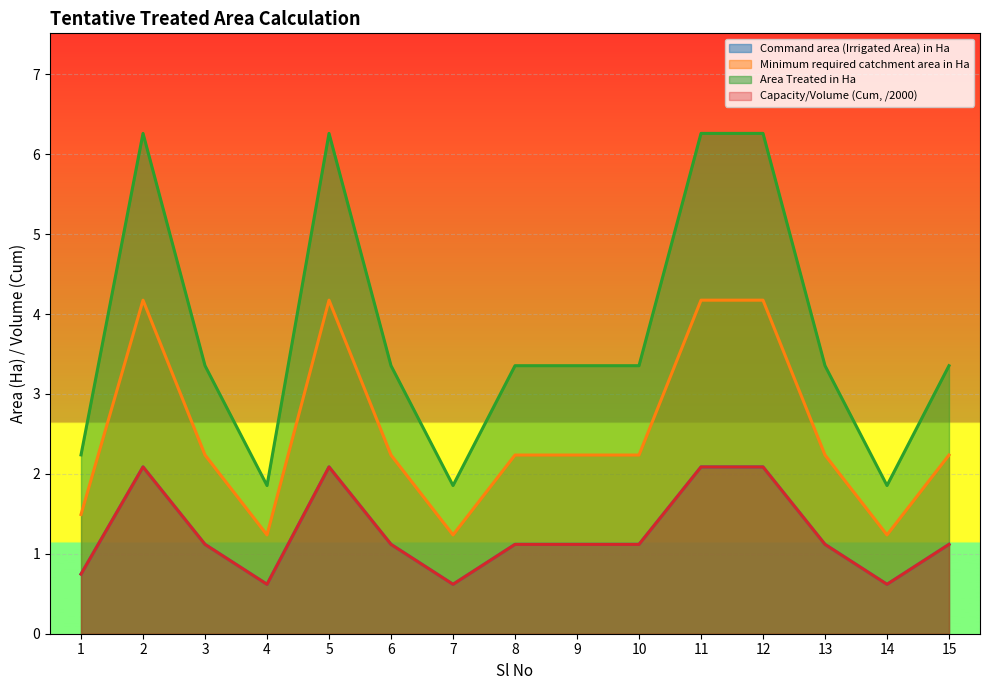

Where does the Command area (Irrigated Area) in Ha series first go above 1?

2